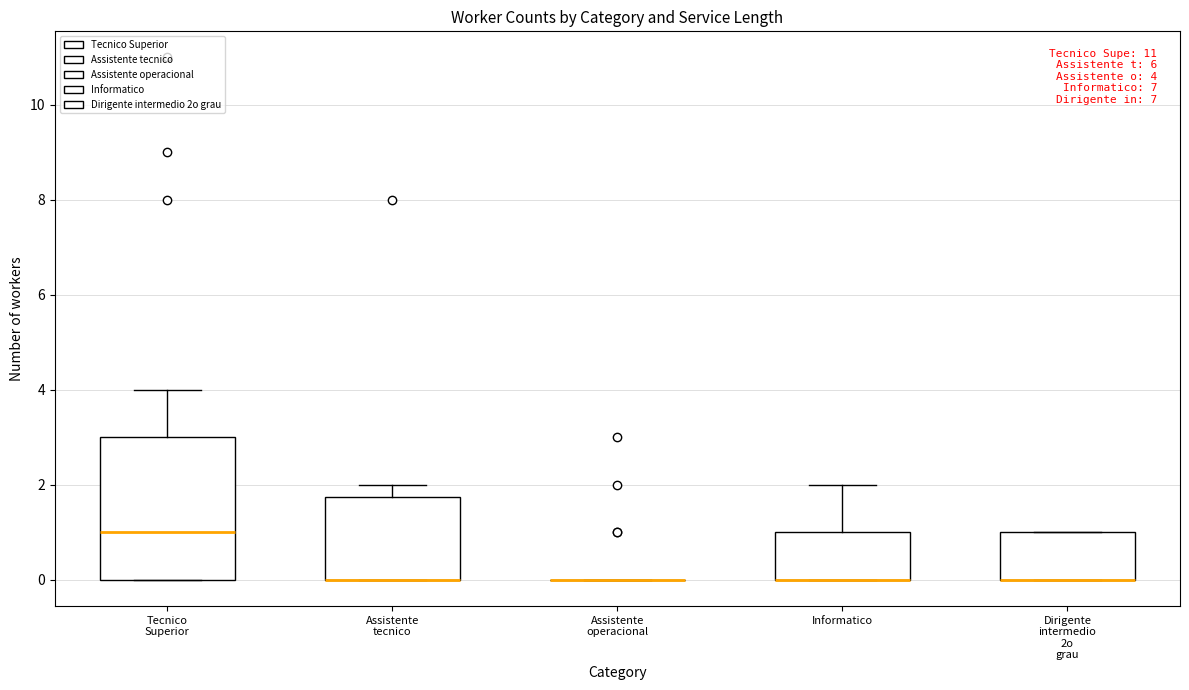

Comparing the boxes themselves (not the whiskers), which one is the tallest?

Tecnico Superior